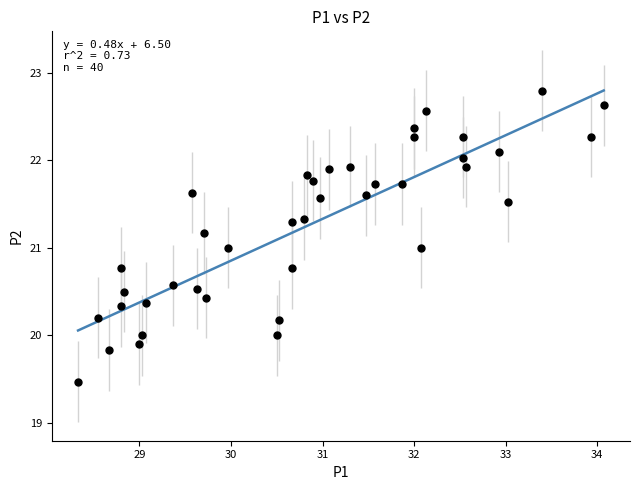

What is the range of X values (max minus min)?

5.7